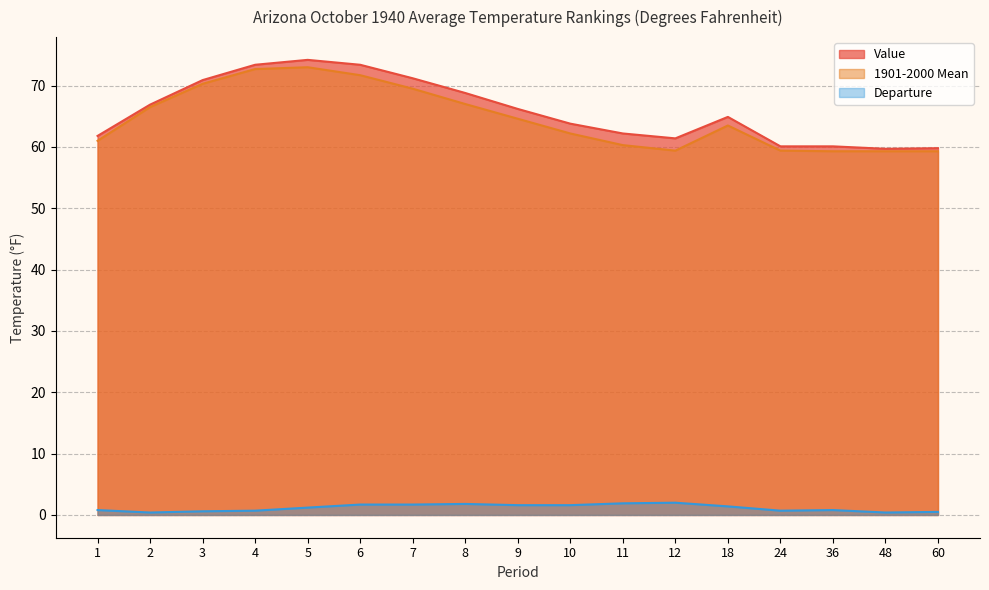

How many data points in Value are less than 64?

8